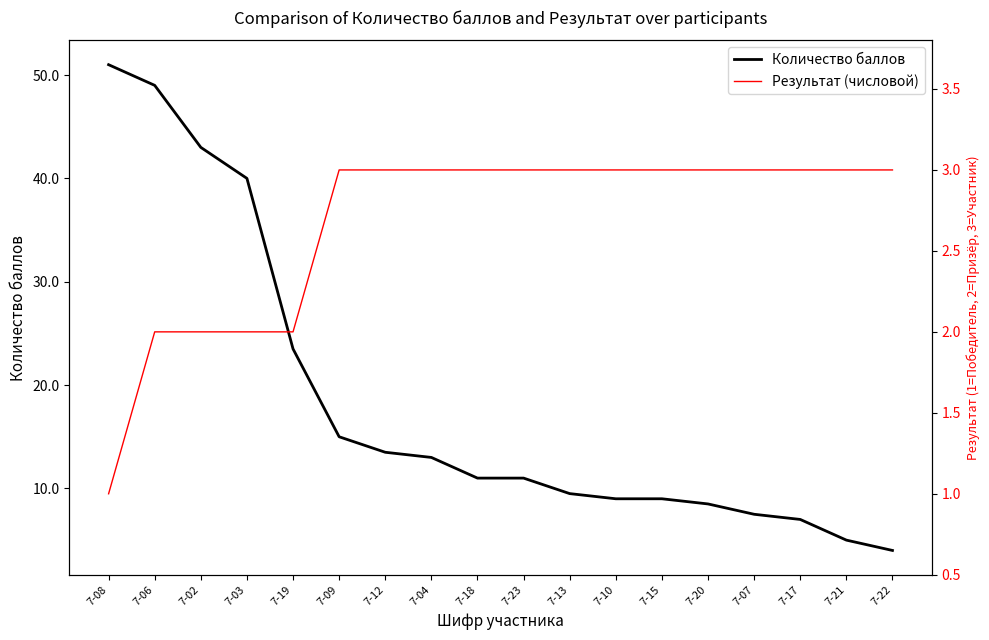

Does the chart display data point markers on the line(s)?

No